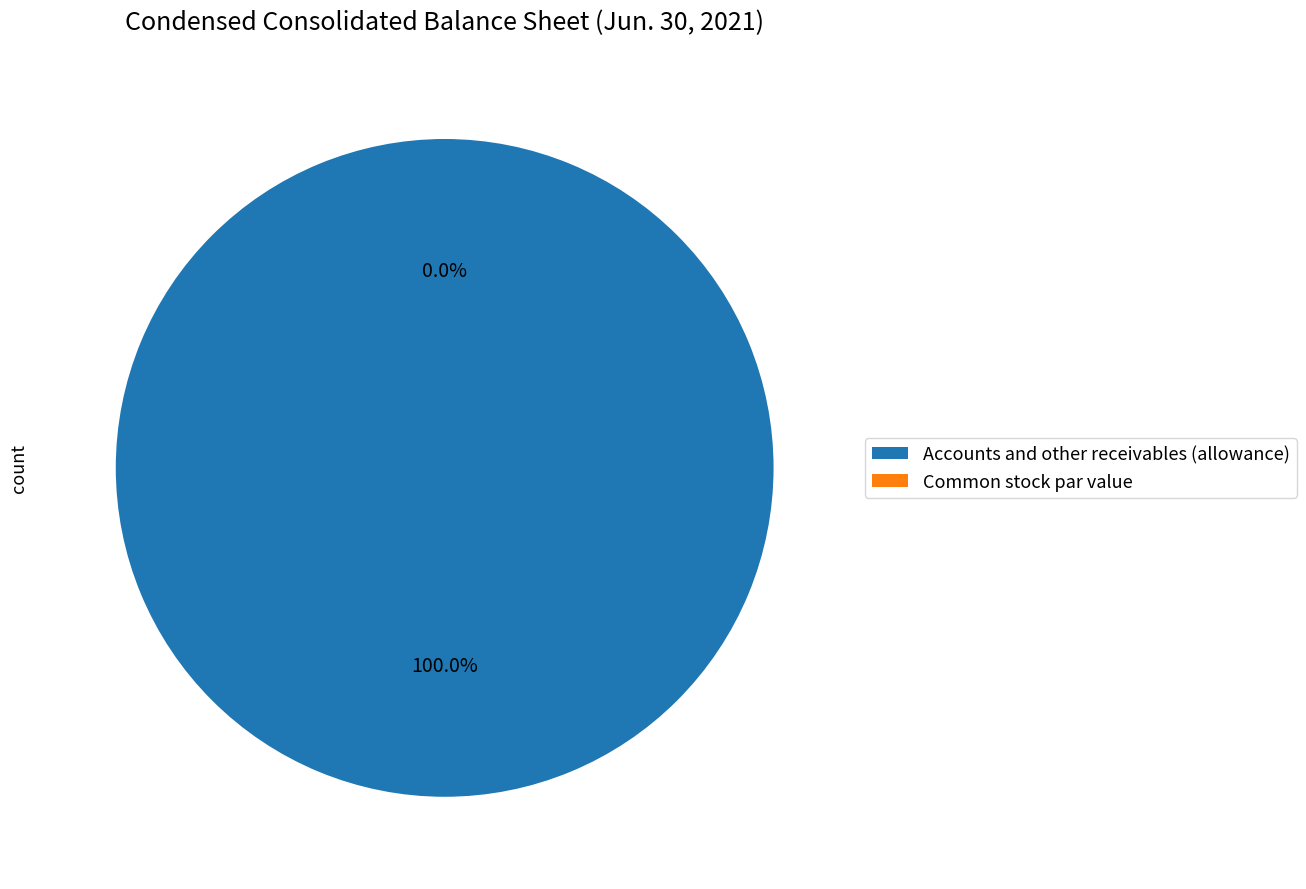

Count the number of slices in the pie.

2